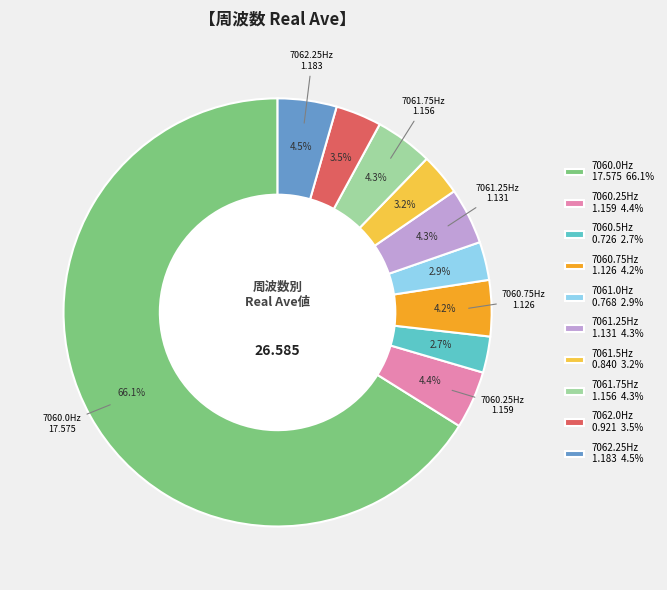

What is the largest slice in the pie chart?

7060.0Hz 17.575 66.1%